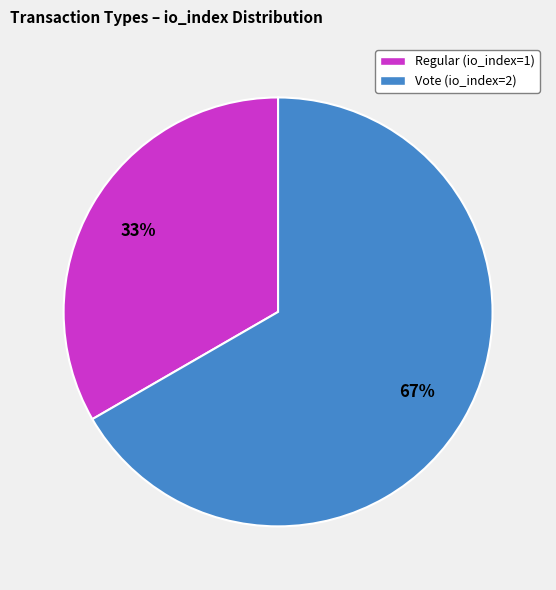

Between Regular and Vote, which is larger?

Vote